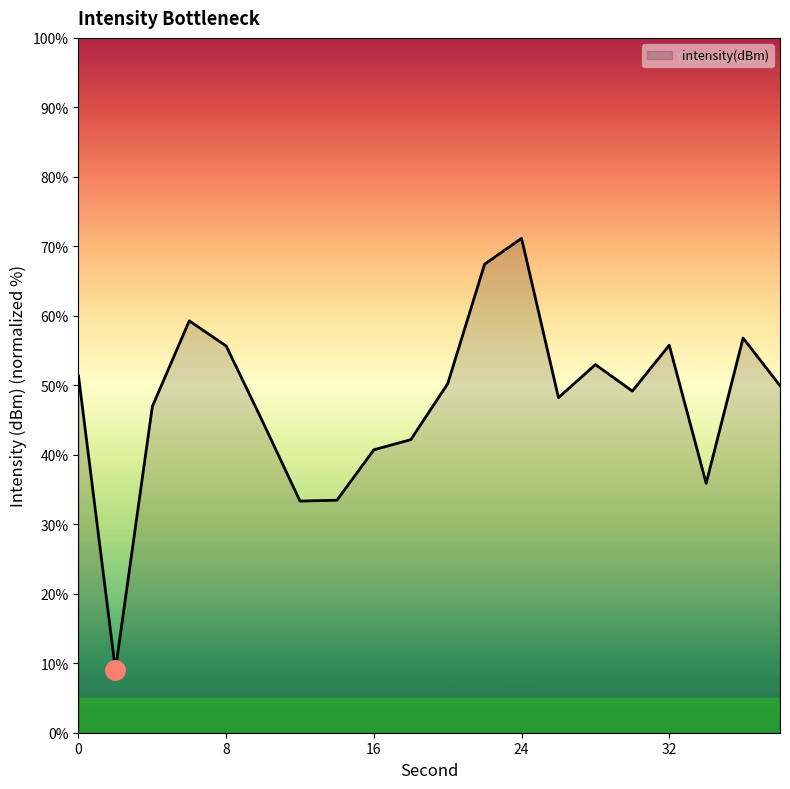

What is the minimum value shown in the chart?

9.0